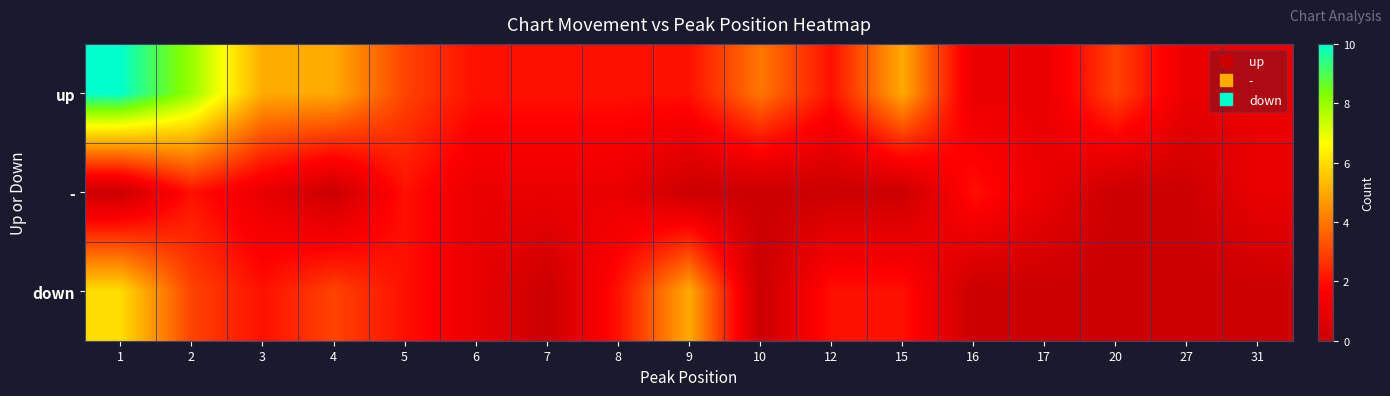

At which category does the chart reach its minimum across all series?

1